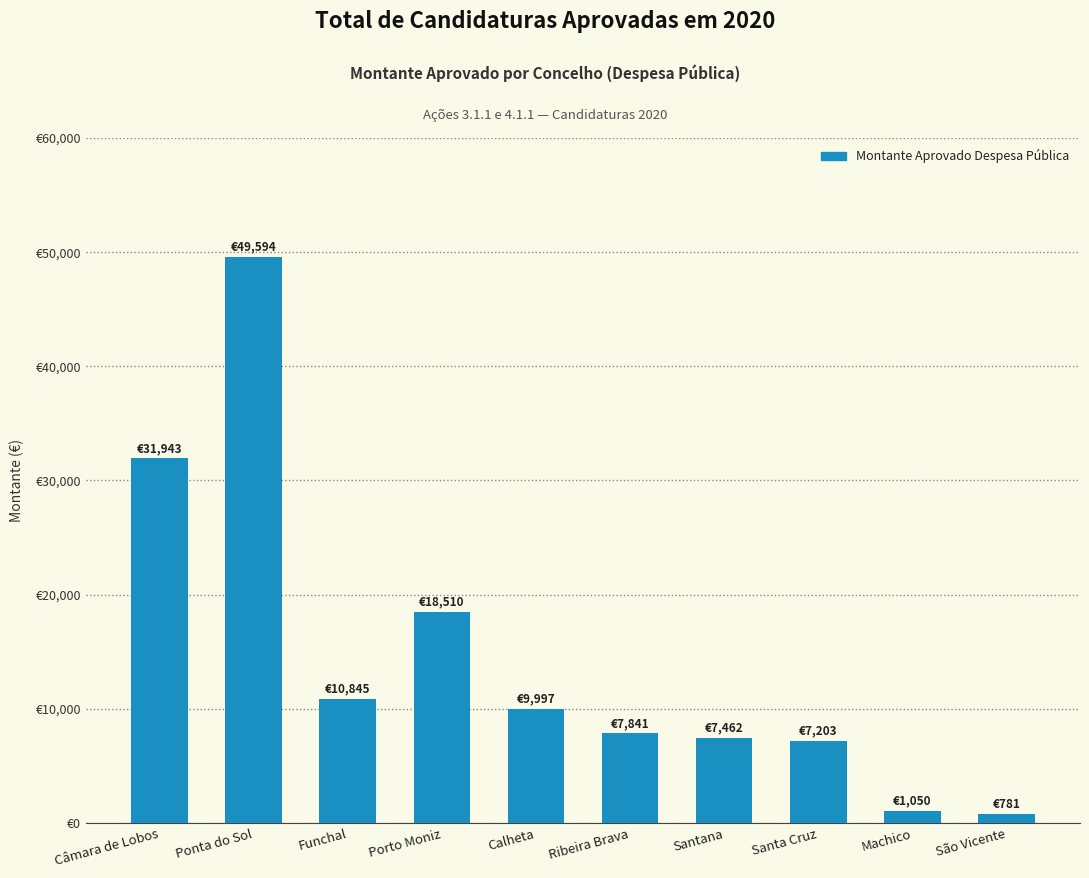

Are the bars horizontal?

No